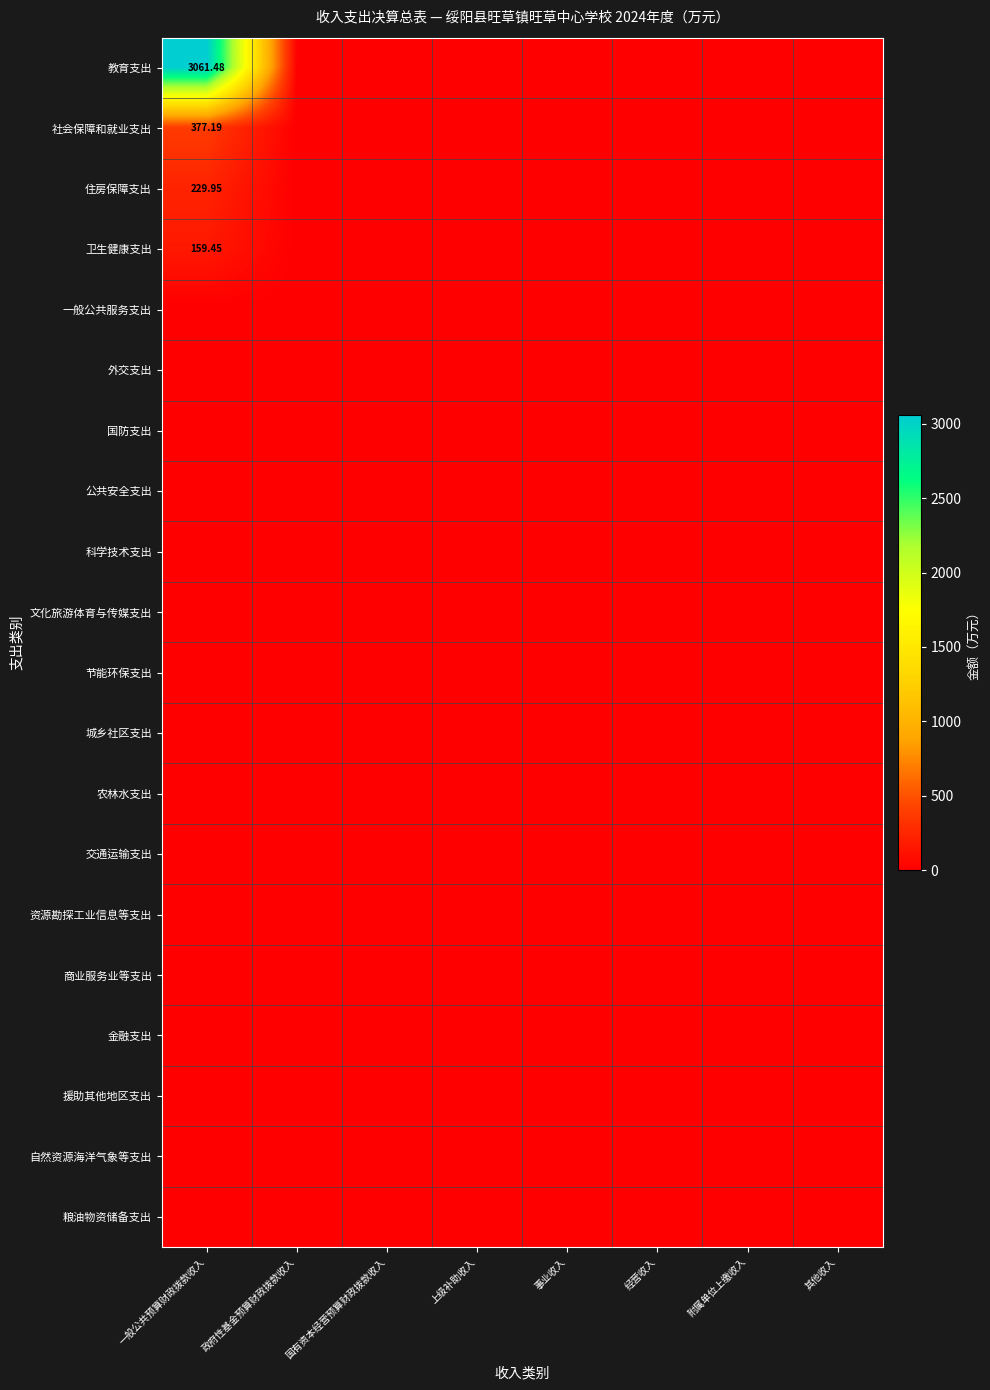

At which category does the chart reach its peak across all series?

一般公共预算财政拨款收入